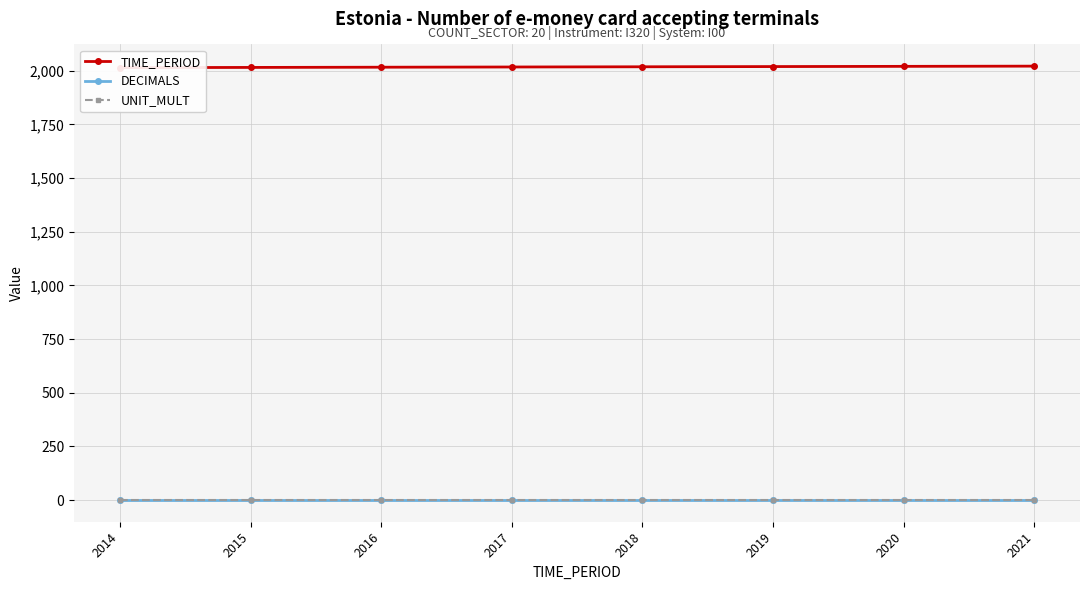

At which category does the chart reach its peak across all series?

2021